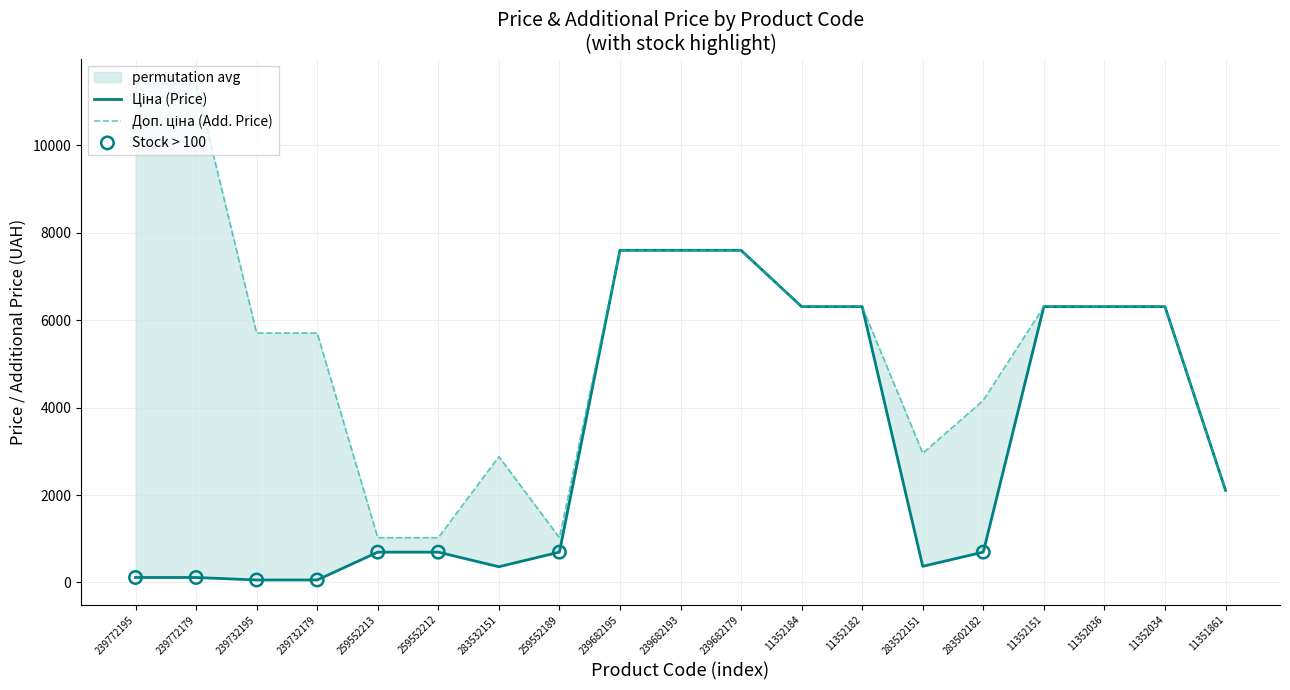

Is the value of Доп. ціна (Add. Price) at 11352036 greater than the value of Ціна (Price) at 11352184?

No